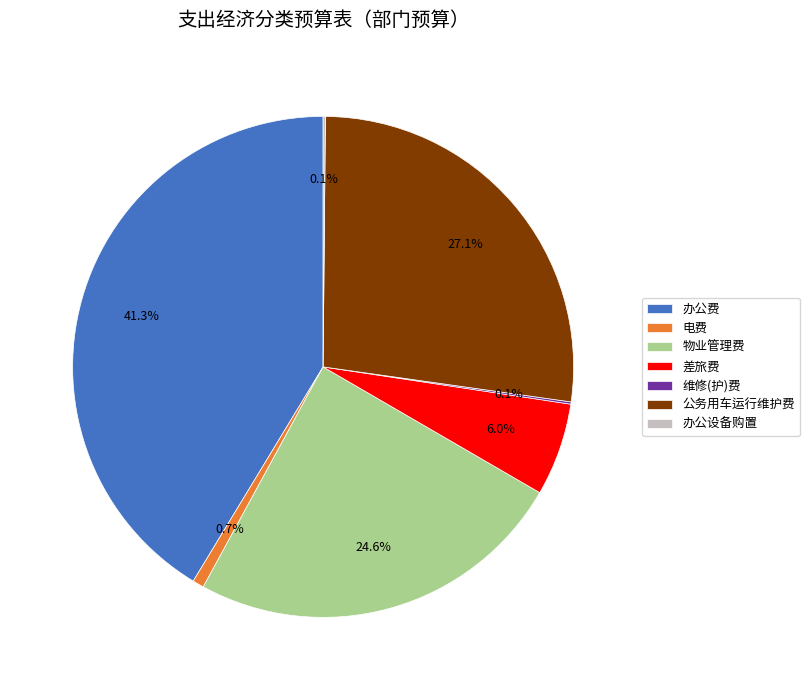

To the nearest percent, what portion does 公务用车运行维护费 represent?

27%